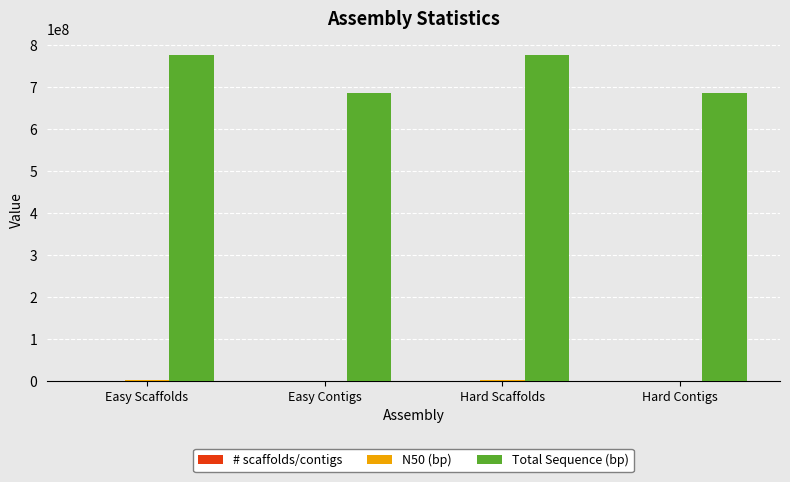

Does the chart contain stacked bars?

No